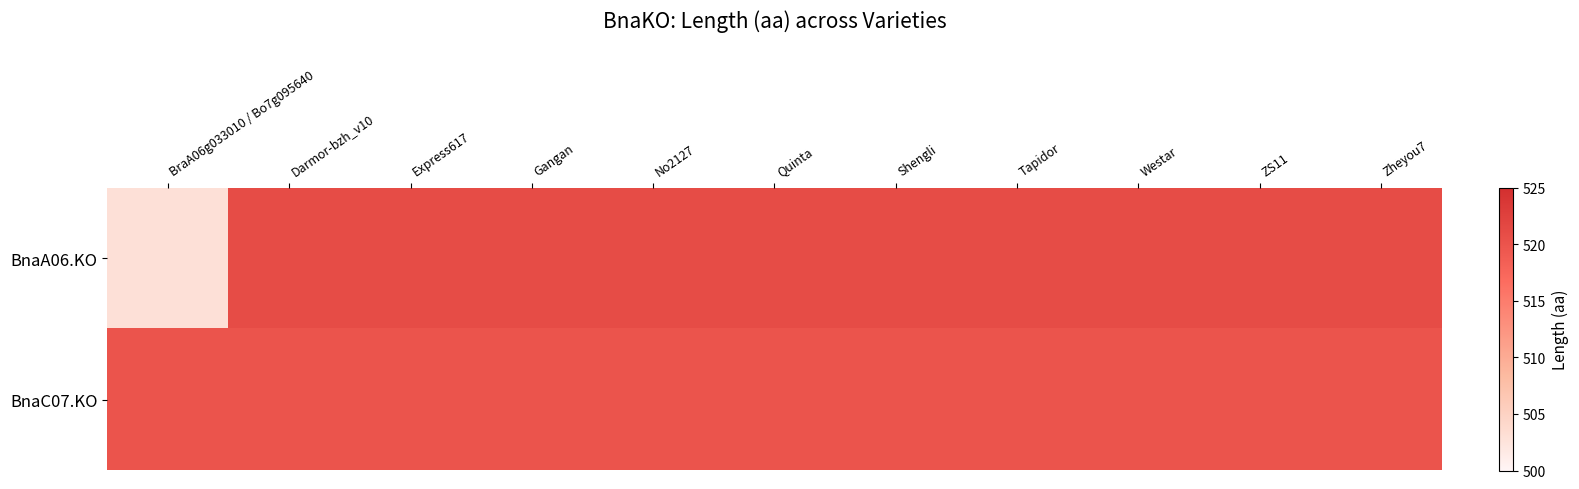

Which series has the largest total across all categories?

BnaC07.KO